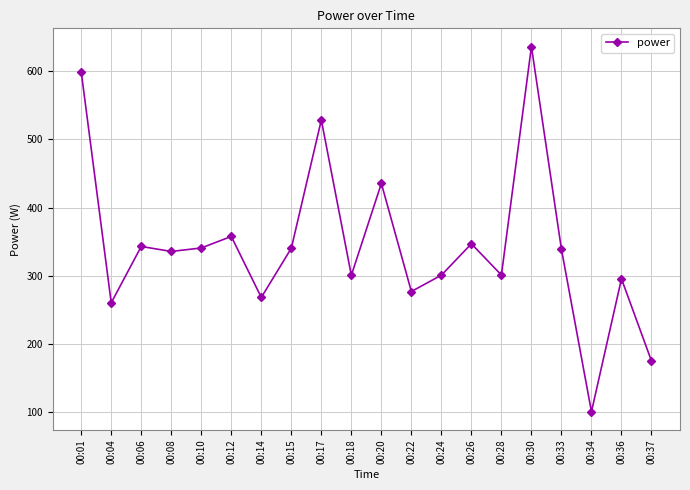

What is the sum of the values at 00:17 and 00:26?

875.7